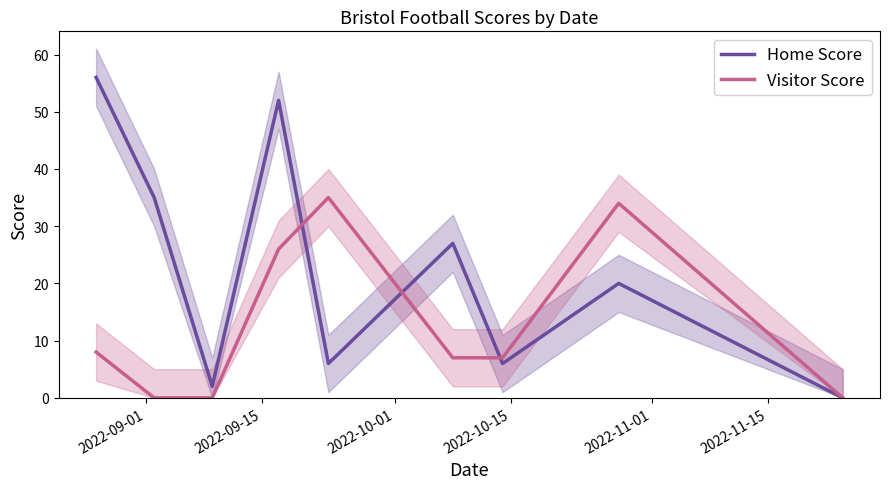

What is the highest value of the Home Score series?

56